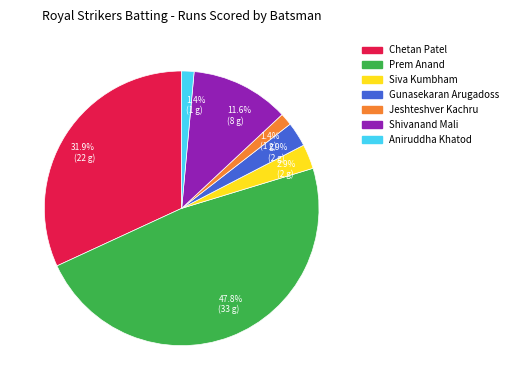

Is there any slice that represents more than half of the pie?

No